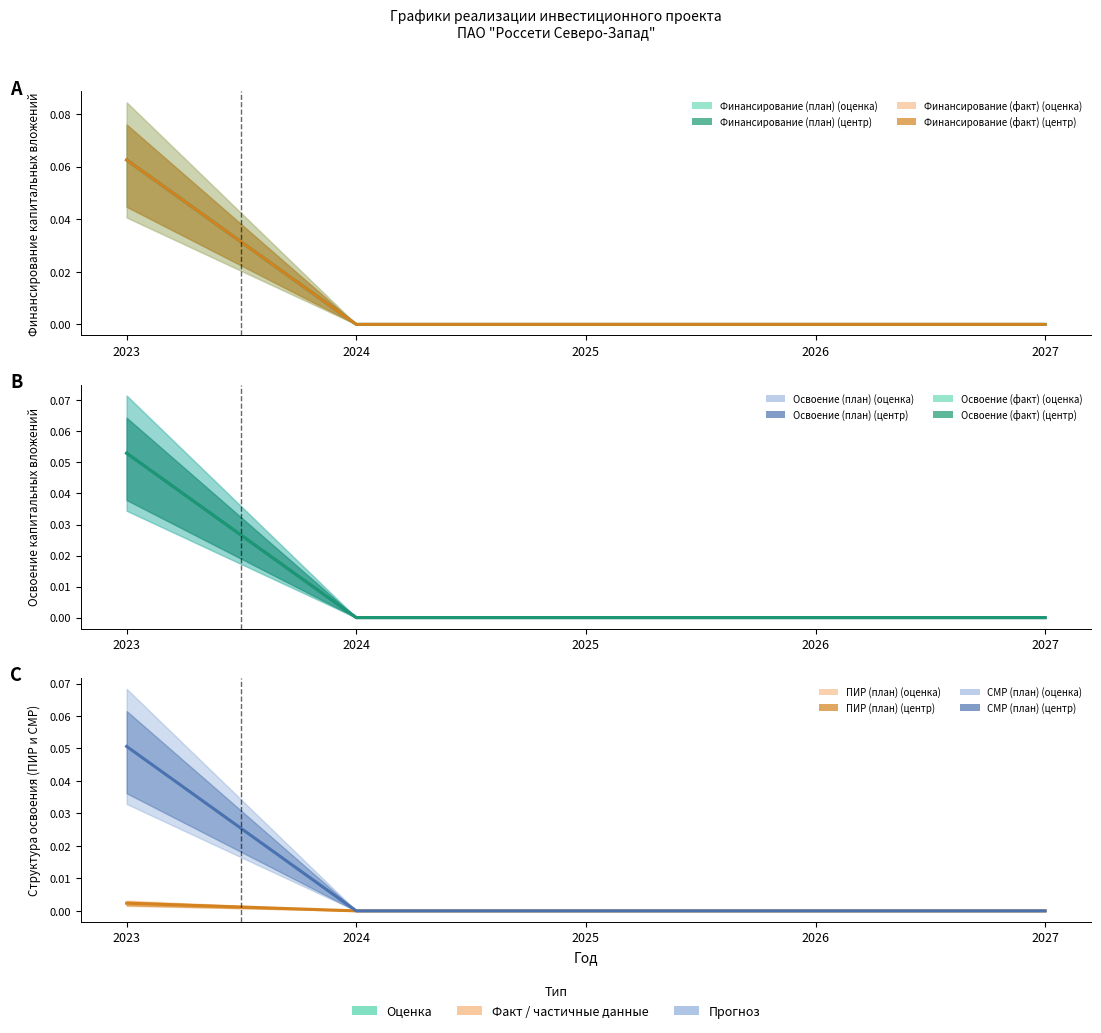

Which category has the highest value in the Освоение (план) series?

2023